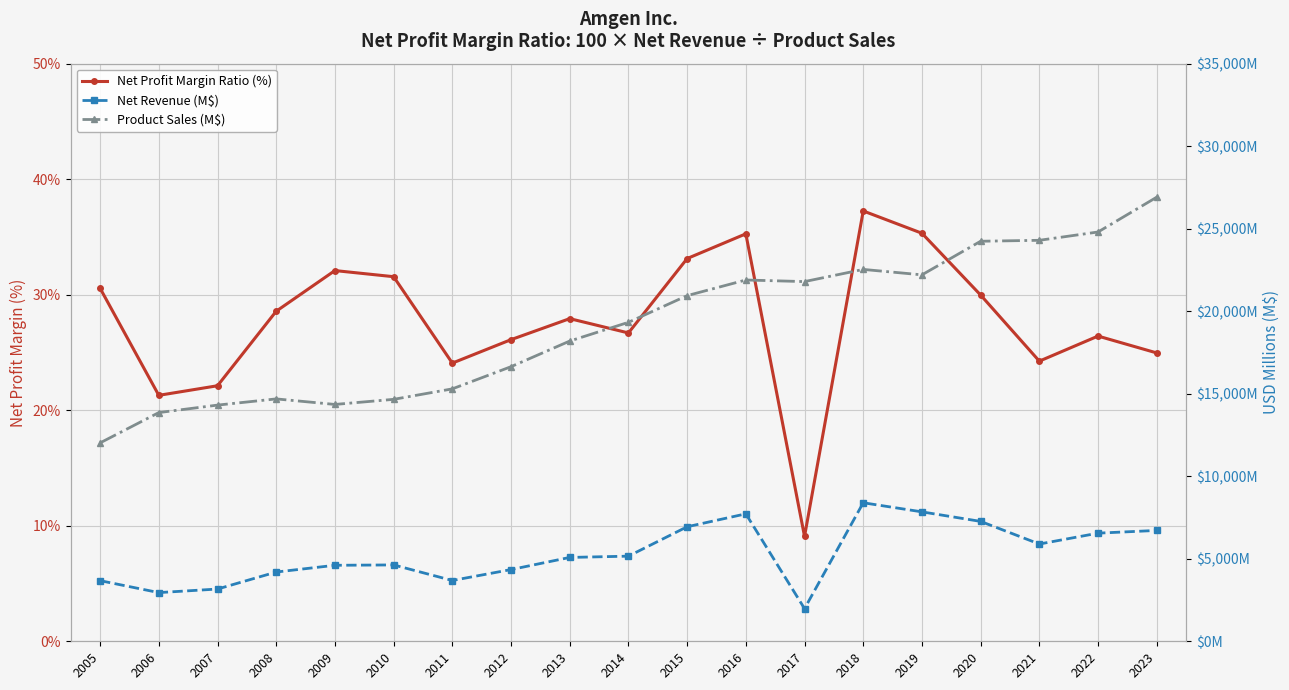

At which category is the sum across all series the highest?

2023